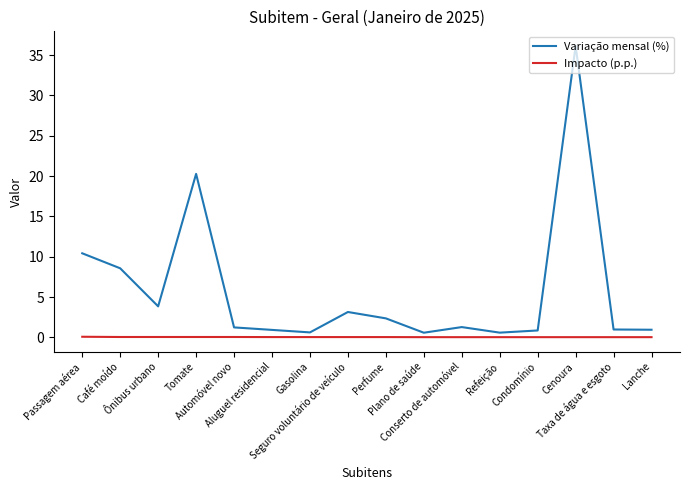

What is the difference between the maximum and minimum values in the Variação mensal (%) series?

35.6